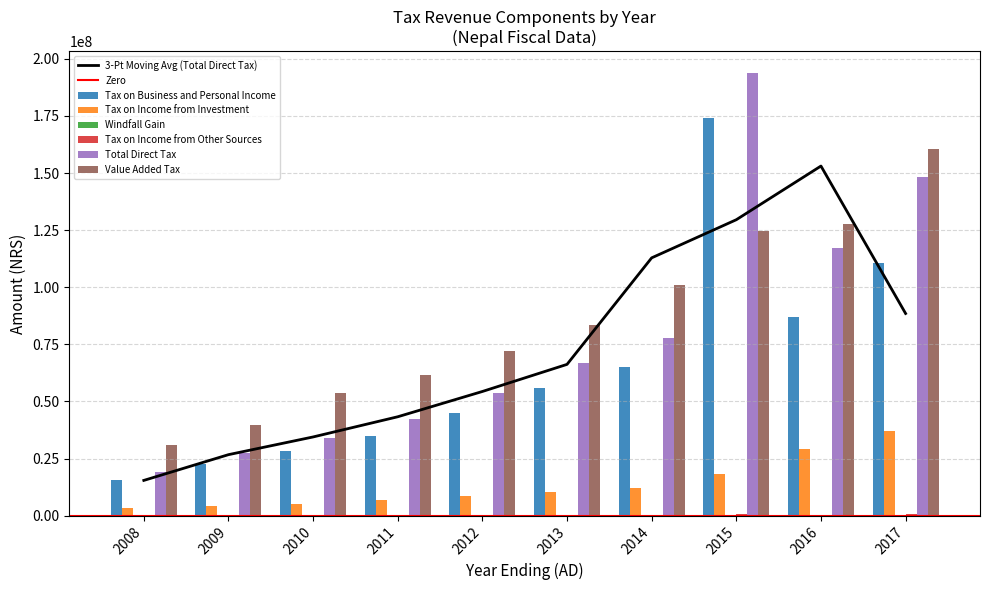

The Windfall Gain series shows 20936 at 2010. True or false?

True